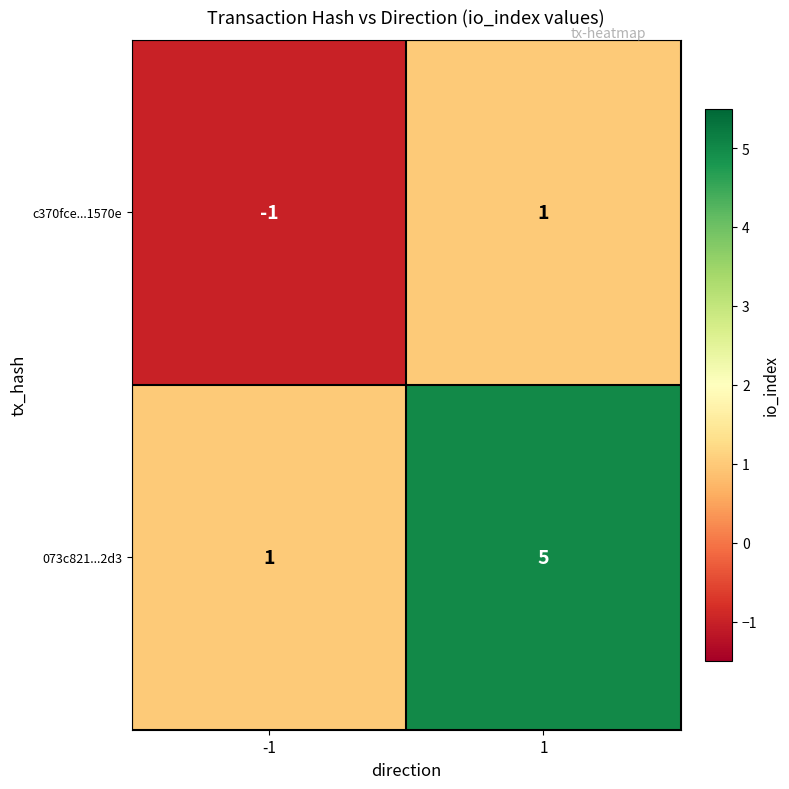

What is the sum of all 073c821...2d3 values?

6